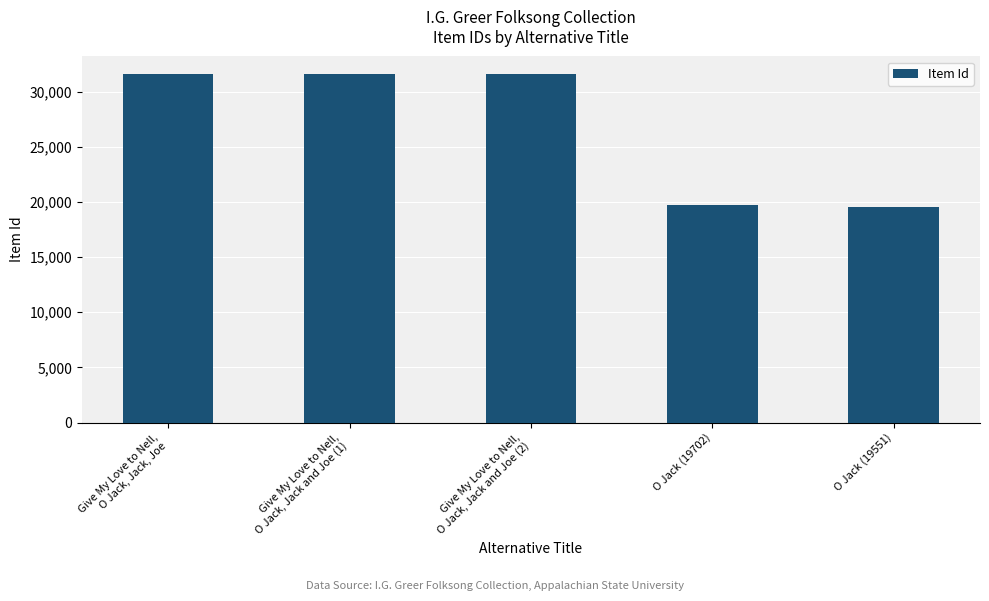

The value at Give My Love to Nell,
O Jack, Jack, Joe is 47541. True or false?

False